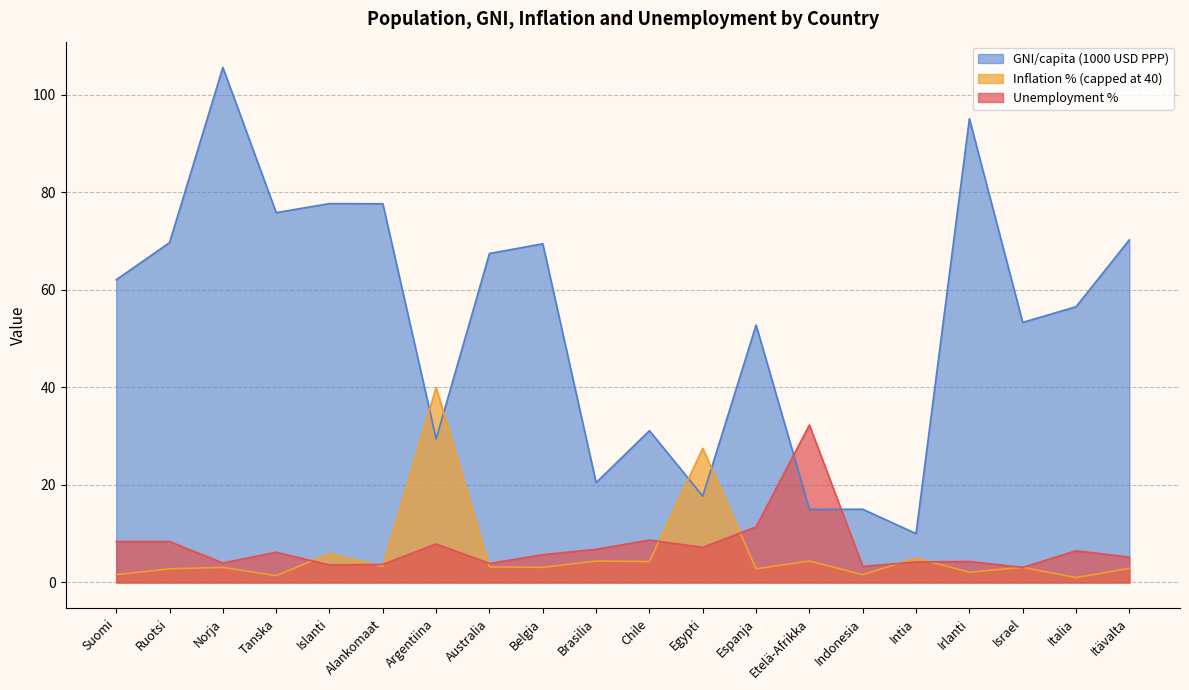

What is the spread (max minus min) of values at Australia?

64.3